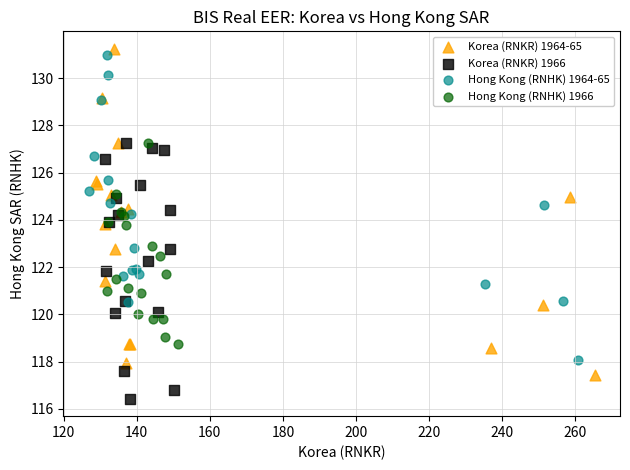

Which series contains the lowest Y value?

Korea (RNKR) 1966